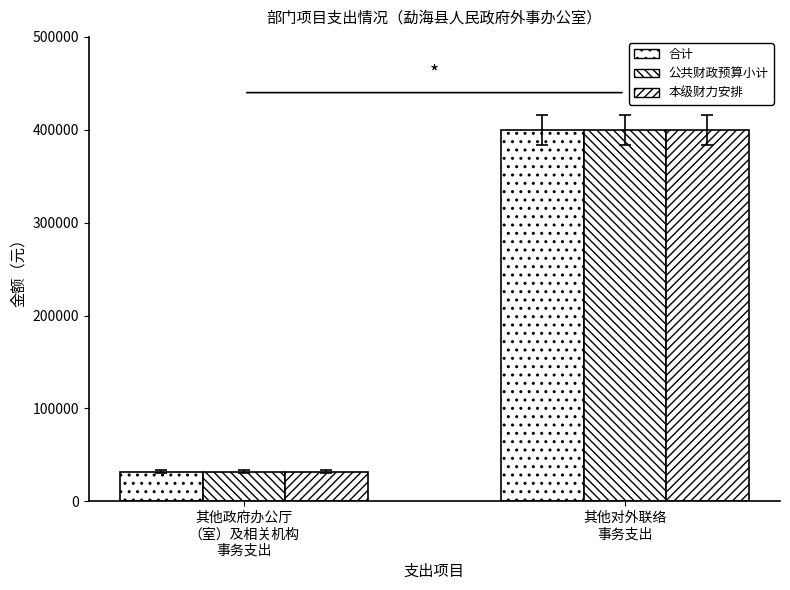

How many groups of bars are there?

2